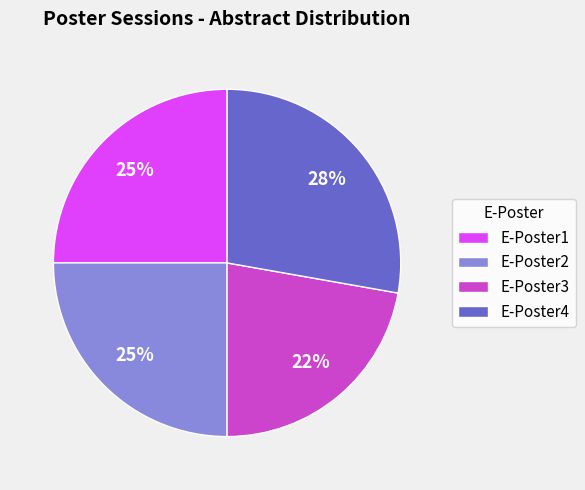

True or false: E-Poster4 accounts for 28% of the total.

True